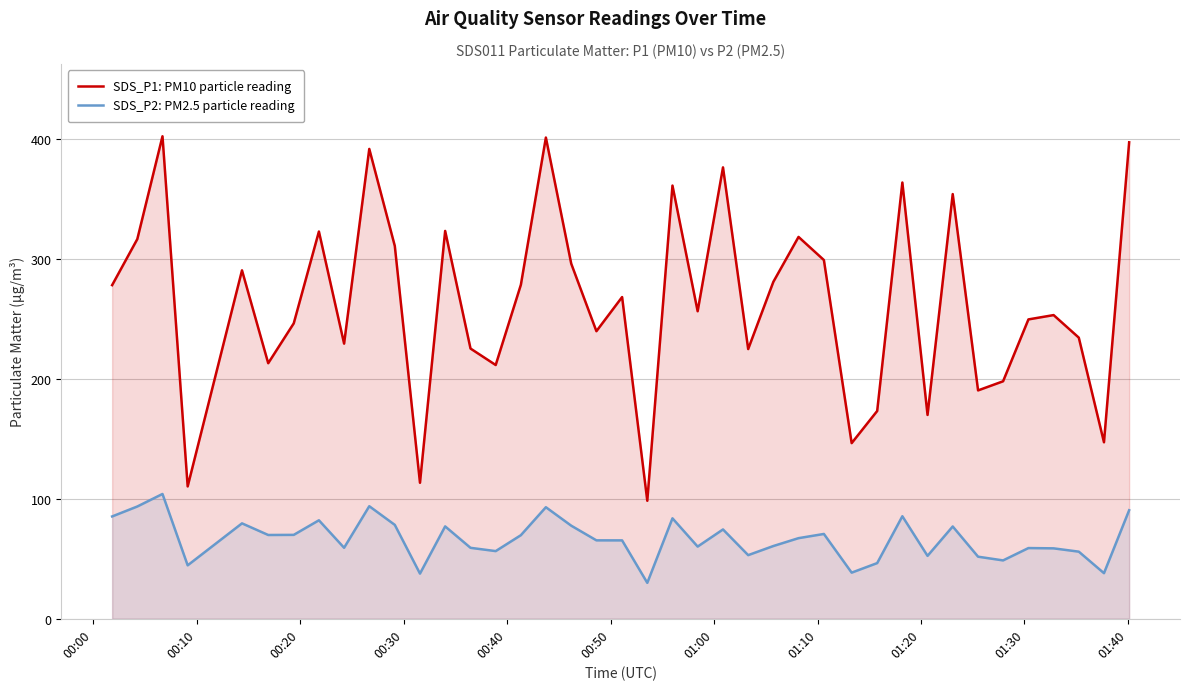

What is the highest value of the SDS_P2: PM2.5 particle reading series?

104.1